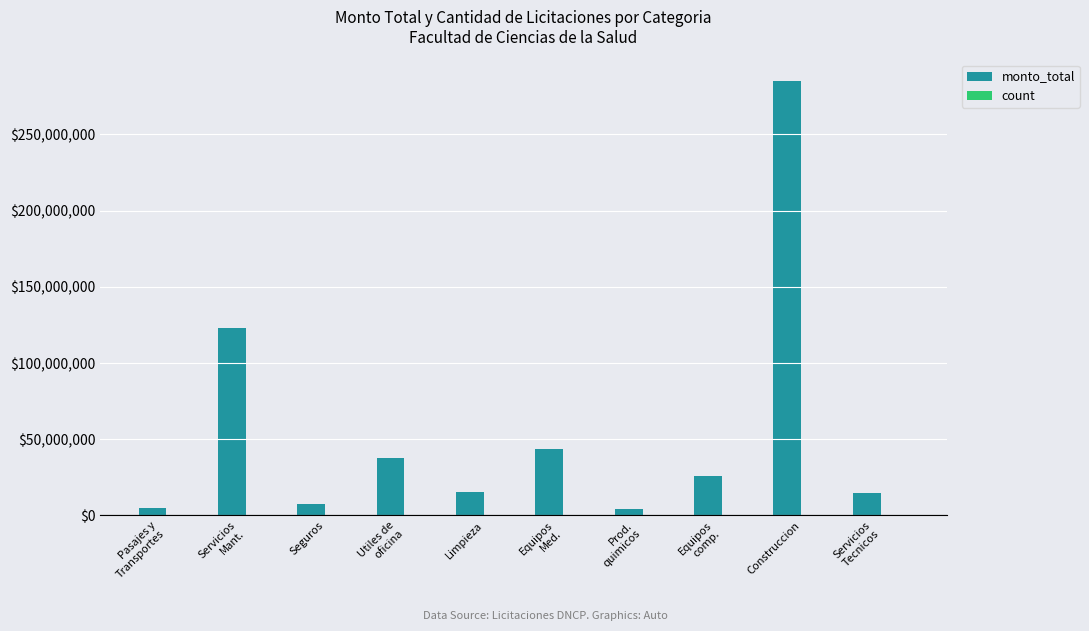

At which category is the sum across all series the highest?

Construccion